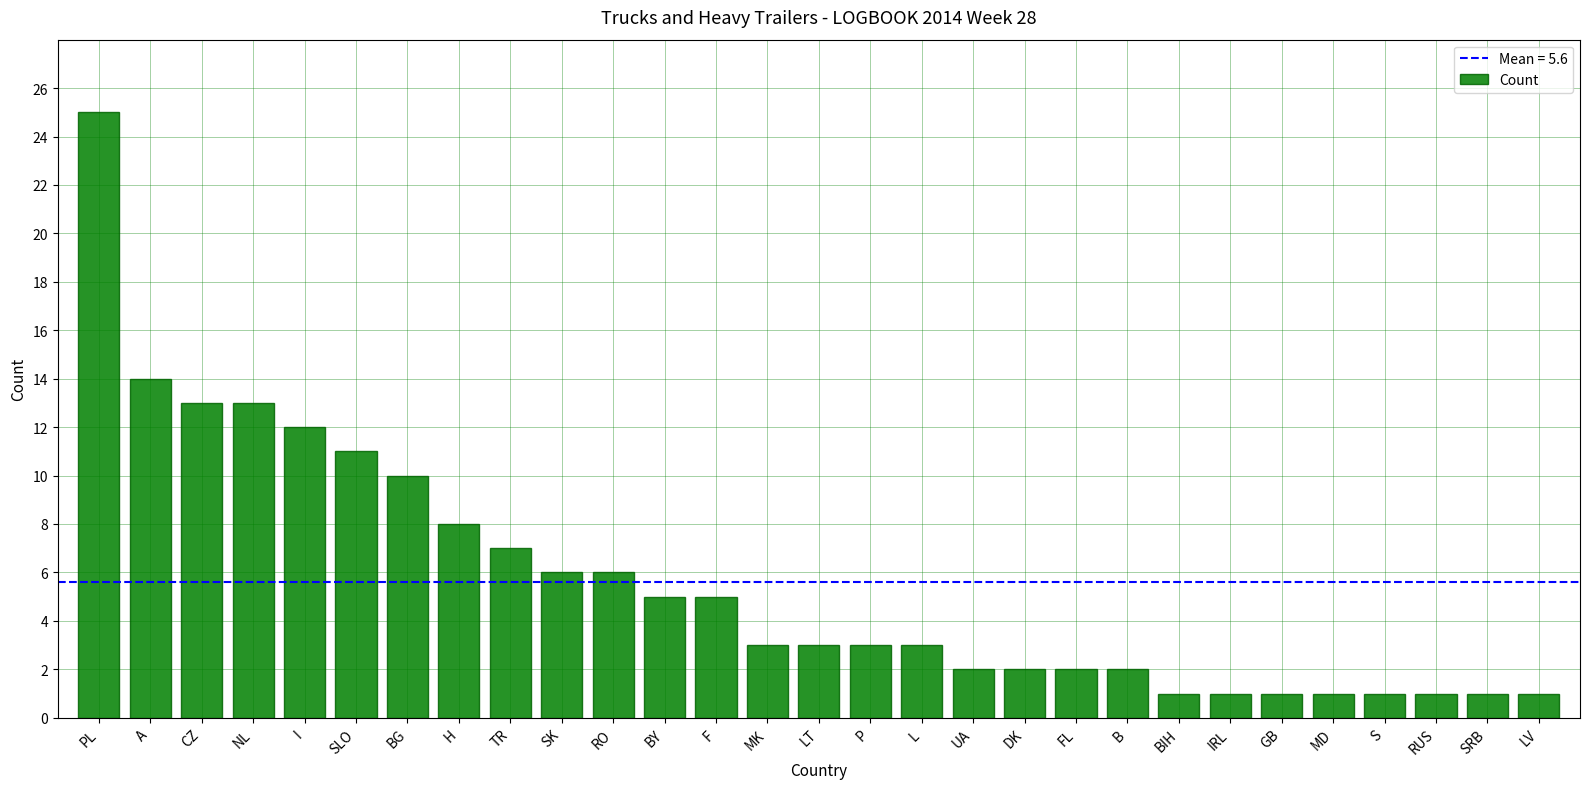

What is the label of the 18th bar from the right?

BY